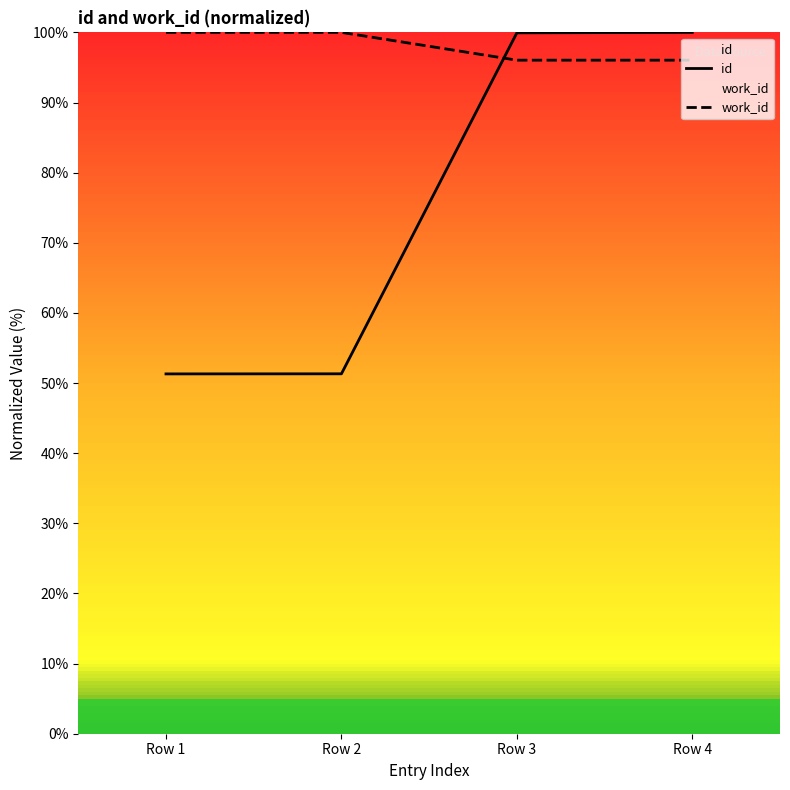

What is the average value of the work_id series?

98.0